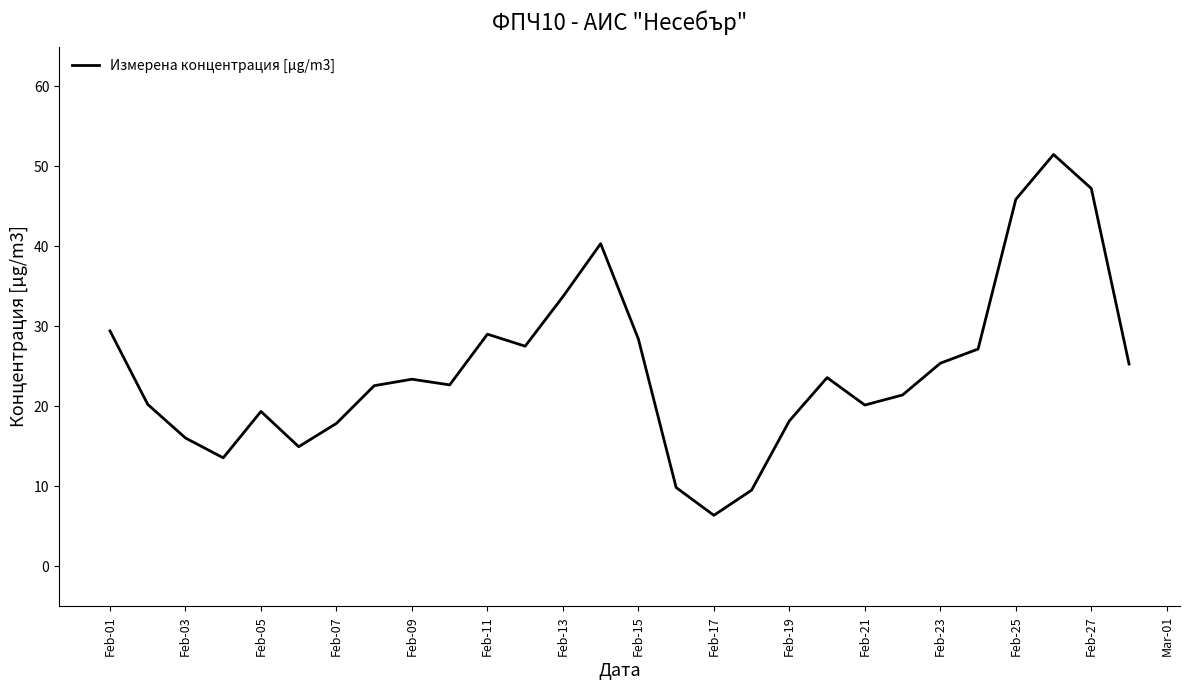

What is the greatest value displayed?

51.5